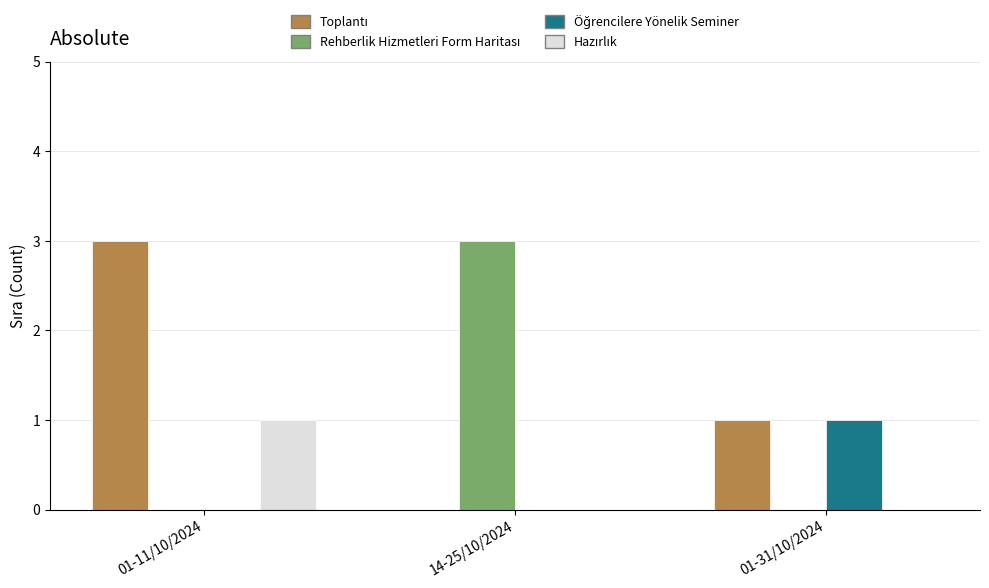

At which category is the sum across all series the highest?

01-11/10/2024